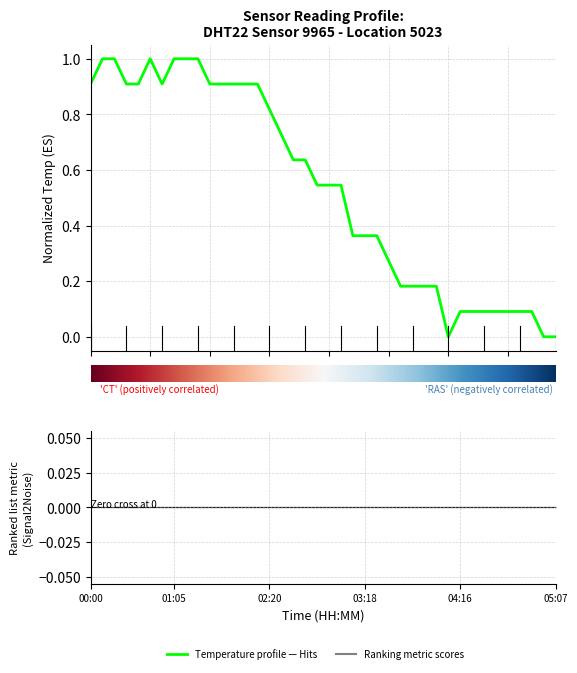

What is the difference between the maximum and minimum values?

1.0